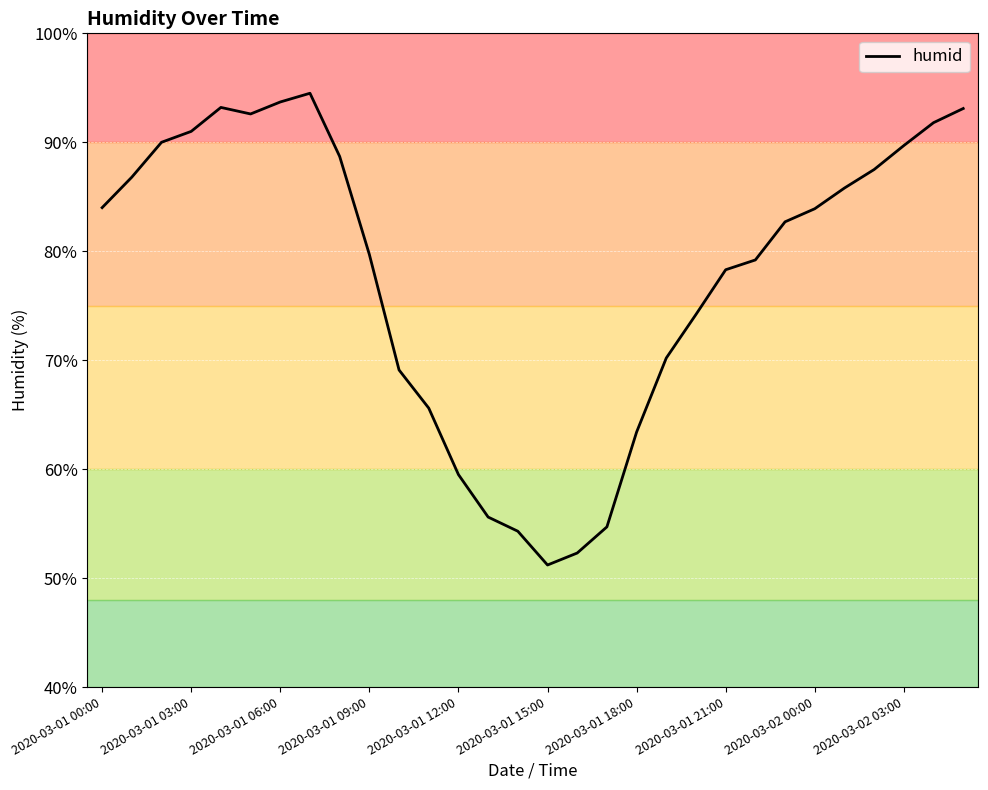

What is the smallest value displayed?

51.2